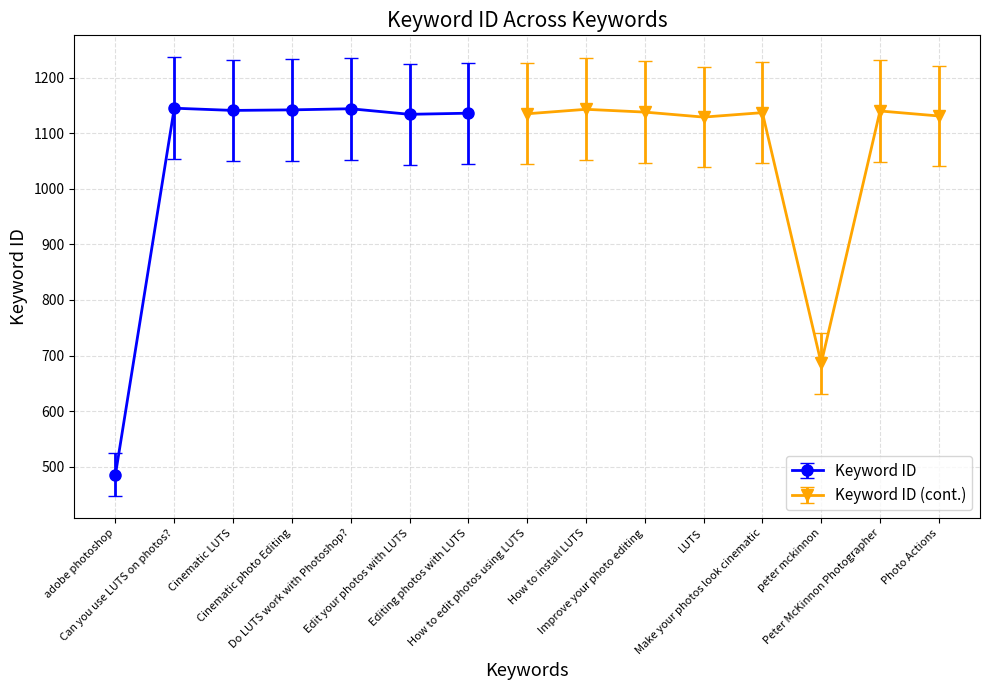

Reading right to left, transcribe all the data shown in this chart.

1131	1140	686	1137	1129	1138	1143	1135	1136	1134	1144	1142	1141	1145	486